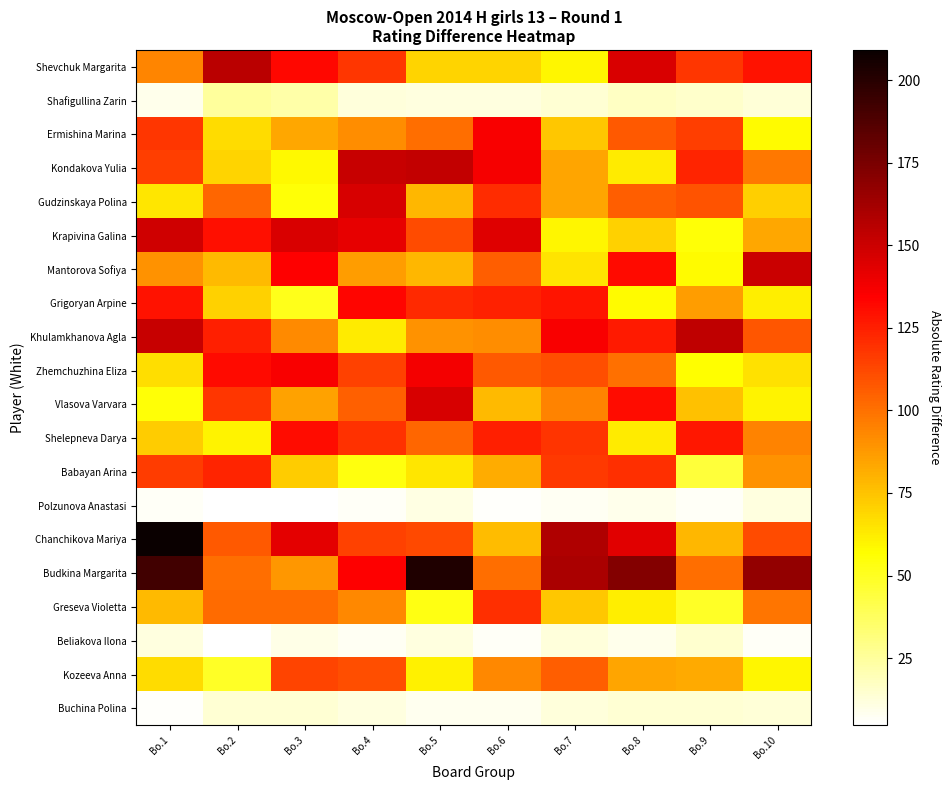

Reading left to right, transcribe all the data shown in this chart.

Shevchuk Margarita: Bo.1=93.5	Bo.2=155.1	Bo.3=131.7	Bo.4=117.4	Bo.5=70.1	Bo.6=70.1	Bo.7=59.7	Bo.8=146.0	Bo.9=117.7	Bo.10=129.1
Shafigullina Zarin: Bo.1=8.8	Bo.2=24.8	Bo.3=22.5	Bo.4=12.0	Bo.5=11.5	Bo.6=11.5	Bo.7=13.6	Bo.8=17.3	Bo.9=15.7	Bo.10=13.4
Ermishina Marina: Bo.1=117.5	Bo.2=67.6	Bo.3=83.7	Bo.4=91.6	Bo.5=101.1	Bo.6=135.8	Bo.7=74.0	Bo.8=107.2	Bo.9=115.5	Bo.10=57.8
Kondakova Yulia: Bo.1=115.5	Bo.2=69.9	Bo.3=58.9	Bo.4=151.1	Bo.5=152.9	Bo.6=136.5	Bo.7=83.9	Bo.8=62.3	Bo.9=123.5	Bo.10=98.1
Gudzinskaya Polina: Bo.1=64.6	Bo.2=103.3	Bo.3=55.5	Bo.4=146.3	Bo.5=78.8	Bo.6=120.7	Bo.7=84.3	Bo.8=105.9	Bo.9=108.6	Bo.10=71.1
Krapivina Galina: Bo.1=149.0	Bo.2=129.3	Bo.3=146.0	Bo.4=141.4	Bo.5=111.3	Bo.6=144.2	Bo.7=59.7	Bo.8=70.6	Bo.9=55.3	Bo.10=83.7
Mantorova Sofiya: Bo.1=89.8	Bo.2=78.0	Bo.3=134.3	Bo.4=86.6	Bo.5=79.0	Bo.6=105.4	Bo.7=64.8	Bo.8=131.7	Bo.9=58.1	Bo.10=150.3
Grigoryan Arpine: Bo.1=128.5	Bo.2=70.6	Bo.3=51.1	Bo.4=132.9	Bo.5=121.9	Bo.6=124.1	Bo.7=128.4	Bo.8=58.0	Bo.9=86.7	Bo.10=62.2
Khulamkhanova Agla: Bo.1=151.2	Bo.2=124.6	Bo.3=92.1	Bo.4=62.5	Bo.5=89.9	Bo.6=91.5	Bo.7=136.4	Bo.8=126.2	Bo.9=153.8	Bo.10=107.8
Zhemchuzhina Eliza: Bo.1=66.9	Bo.2=131.0	Bo.3=136.2	Bo.4=114.6	Bo.5=137.3	Bo.6=107.3	Bo.7=110.5	Bo.8=100.2	Bo.9=56.7	Bo.10=65.7
Vlasova Varvara: Bo.1=55.2	Bo.2=118.1	Bo.3=84.6	Bo.4=104.8	Bo.5=146.2	Bo.6=77.9	Bo.7=94.6	Bo.8=130.5	Bo.9=75.7	Bo.10=59.9
Shelepneva Darya: Bo.1=72.0	Bo.2=60.3	Bo.3=130.4	Bo.4=119.3	Bo.5=103.4	Bo.6=125.1	Bo.7=118.9	Bo.8=62.6	Bo.9=127.0	Bo.10=94.8
Babayan Arina: Bo.1=115.7	Bo.2=123.6	Bo.3=72.4	Bo.4=54.0	Bo.5=64.4	Bo.6=82.0	Bo.7=116.6	Bo.8=120.4	Bo.9=44.9	Bo.10=89.5
Polzunova Anastasi: Bo.1=7.0	Bo.2=5.5	Bo.3=4.7	Bo.4=6.4	Bo.5=11.0	Bo.6=6.3	Bo.7=7.7	Bo.8=9.1	Bo.9=6.6	Bo.10=11.2
Chanchikova Mariya: Bo.1=209.1	Bo.2=107.5	Bo.3=142.6	Bo.4=114.5	Bo.5=112.2	Bo.6=76.8	Bo.7=158.7	Bo.8=143.4	Bo.9=78.9	Bo.10=111.3
Budkina Margarita: Bo.1=191.9	Bo.2=100.8	Bo.3=87.9	Bo.4=134.9	Bo.5=202.5	Bo.6=101.1	Bo.7=159.8	Bo.8=172.0	Bo.9=100.5	Bo.10=167.4
Greseva Violetta: Bo.1=78.1	Bo.2=101.9	Bo.3=102.0	Bo.4=93.2	Bo.5=53.1	Bo.6=120.2	Bo.7=73.9	Bo.8=61.8	Bo.9=48.7	Bo.10=98.2
Beliakova Ilona: Bo.1=11.8	Bo.2=5.2	Bo.3=10.1	Bo.4=7.3	Bo.5=11.5	Bo.6=6.7	Bo.7=11.9	Bo.8=8.9	Bo.9=14.4	Bo.10=6.4
Kozeeva Anna: Bo.1=67.3	Bo.2=49.1	Bo.3=114.0	Bo.4=110.2	Bo.5=60.6	Bo.6=92.8	Bo.7=105.4	Bo.8=84.4	Bo.9=82.4	Bo.10=59.3
Buchina Polina: Bo.1=5.9	Bo.2=14.0	Bo.3=14.0	Bo.4=11.3	Bo.5=8.4	Bo.6=8.5	Bo.7=12.3	Bo.8=14.0	Bo.9=13.9	Bo.10=12.8